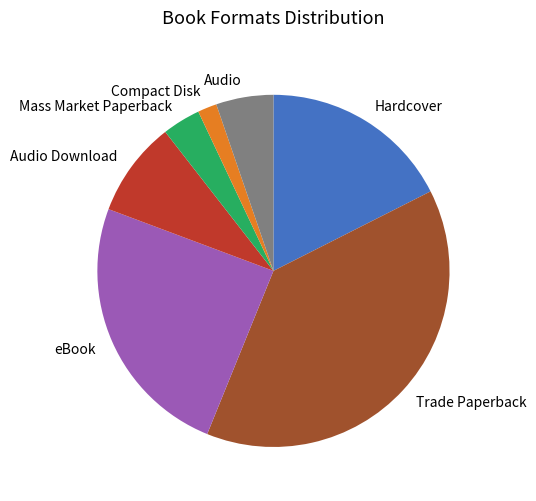

True or false: Audio Download accounts for 18% of the total.

False